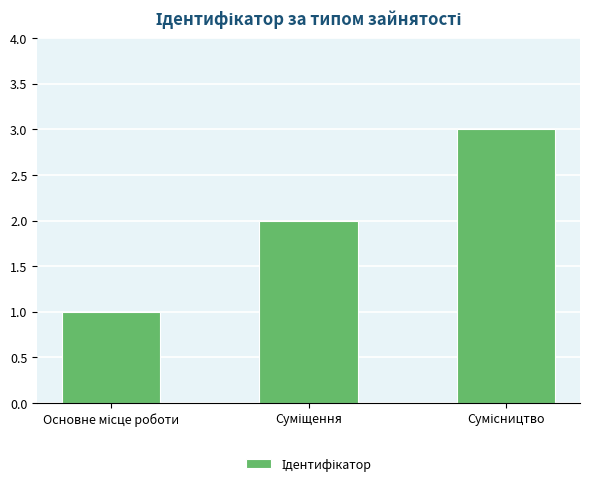

Reading left to right, transcribe all the data shown in this chart.

1	2	3